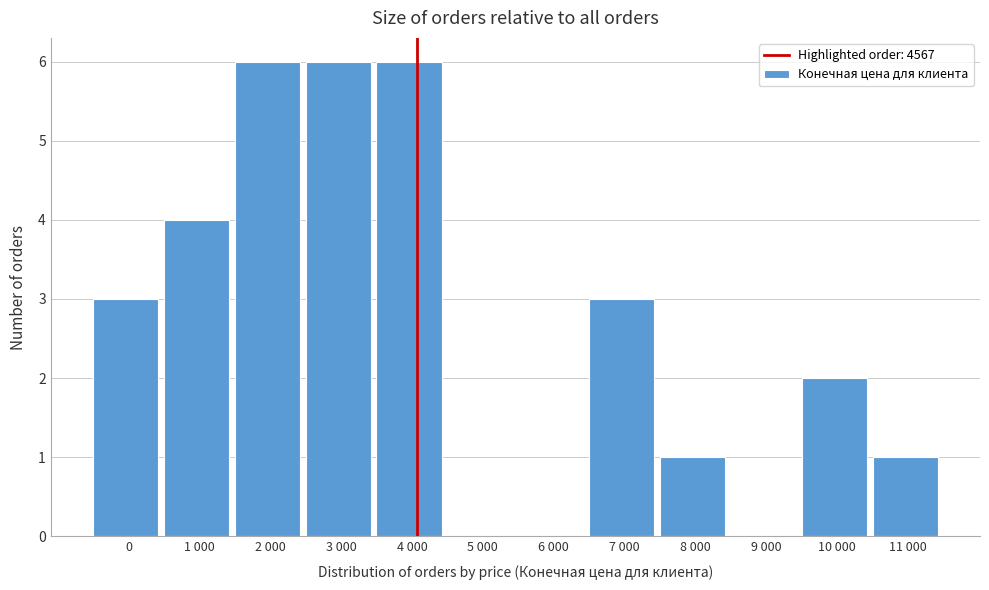

Reading left to right, list all the values displayed in this chart.

0=3	1 000=4	2 000=6	3 000=6	4 000=6	5 000=0	6 000=0	7 000=3	8 000=1	9 000=0	10 000=2	11 000=1